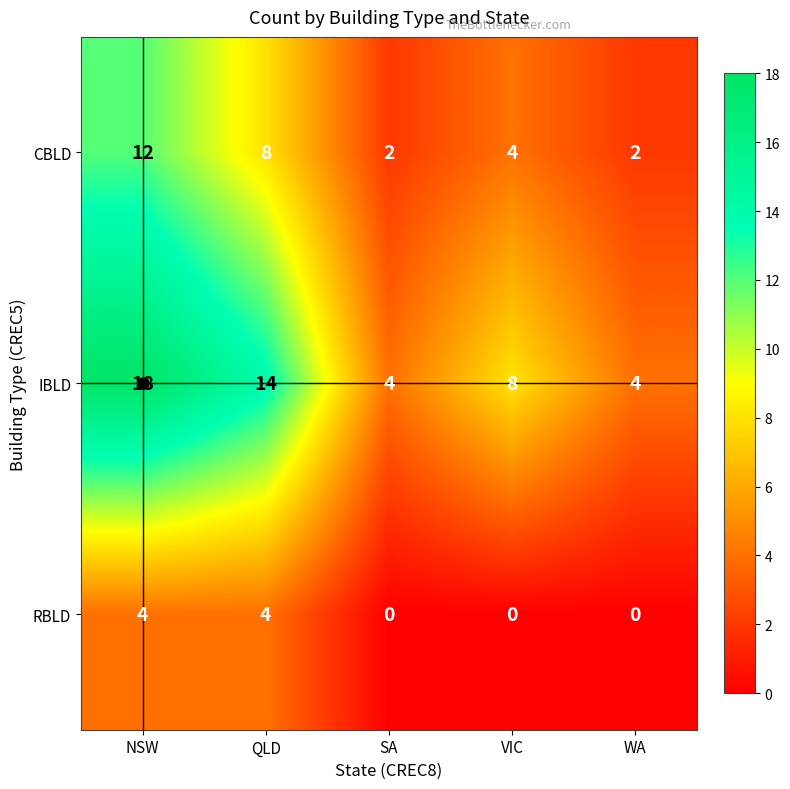

What is the sum of all CBLD values?

28